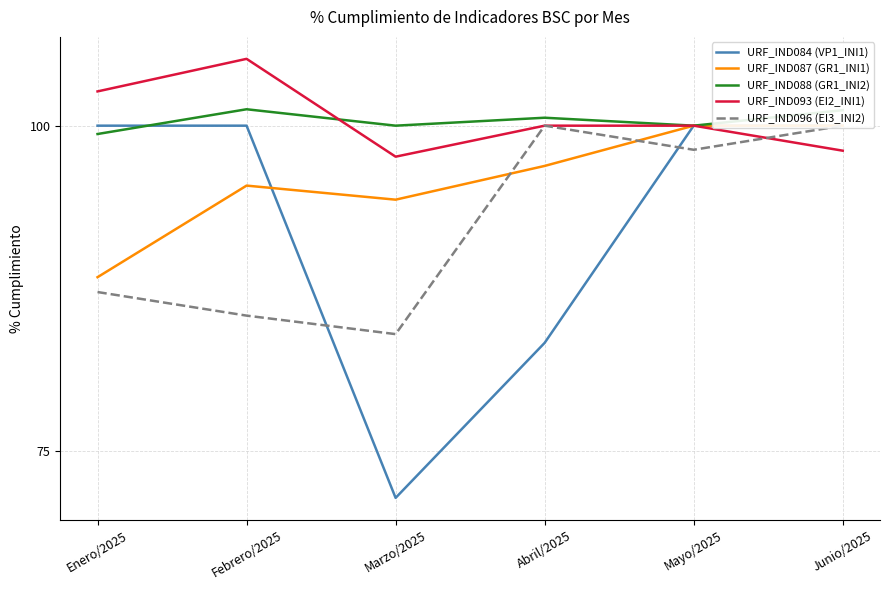

Which series has the largest total across all categories?

URF_IND093 (EI2_INI1)